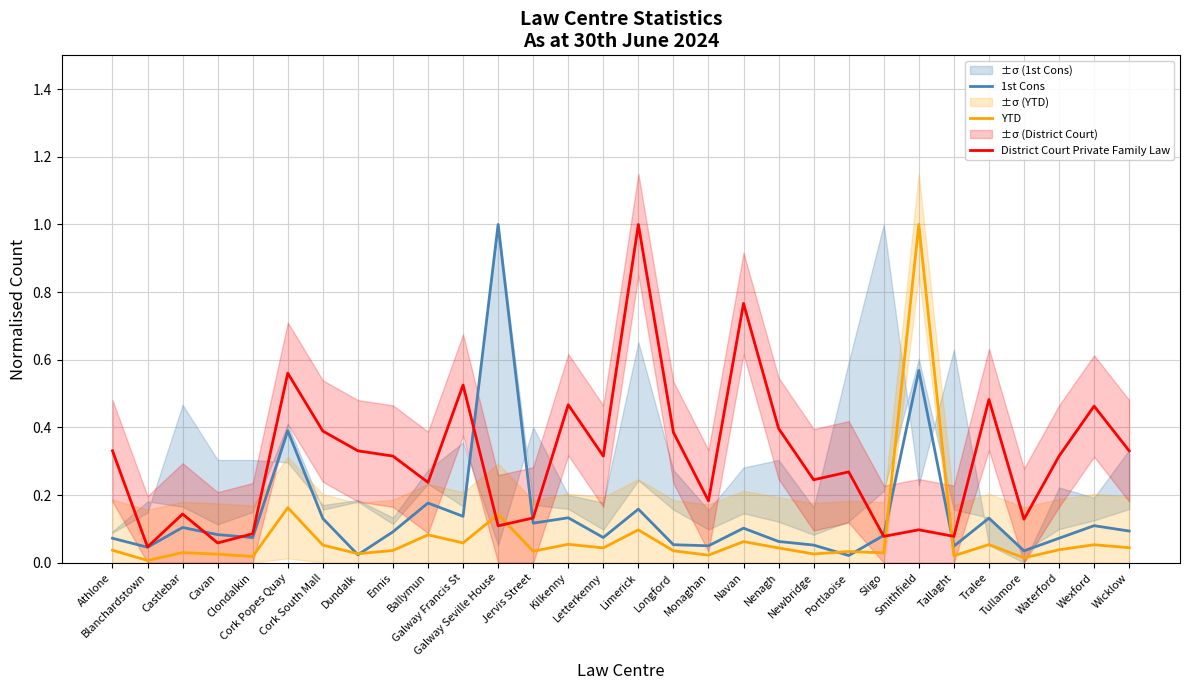

What is the value of the District Court Private Family Law point at the 9th from the left?

0.3